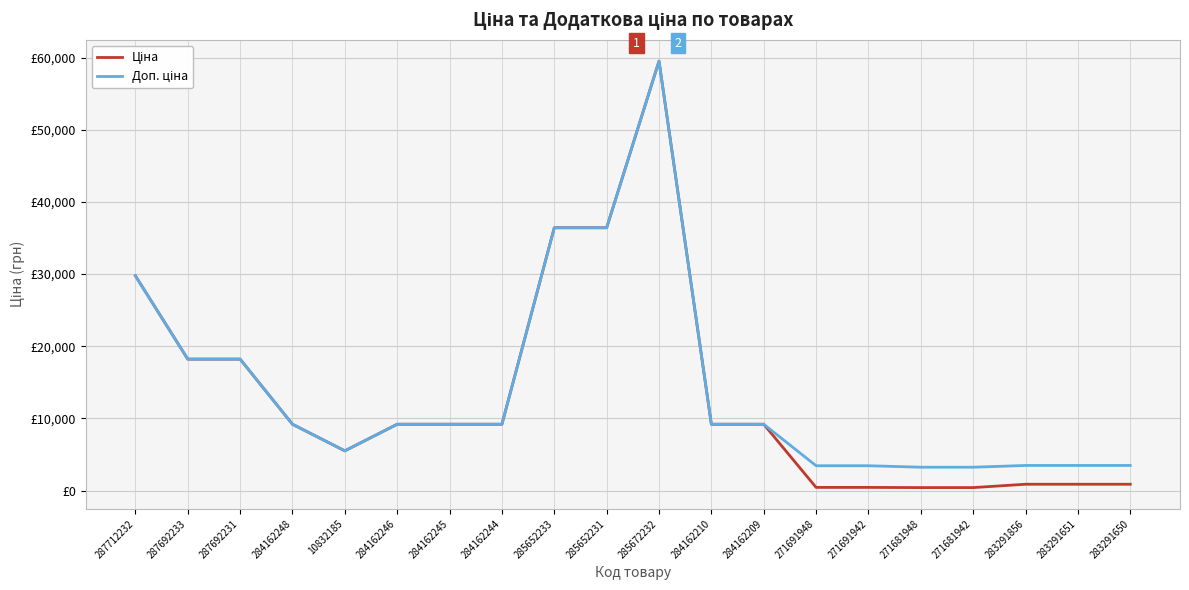

What is the value of the Ціна point at the 4th from the left?

9185.1